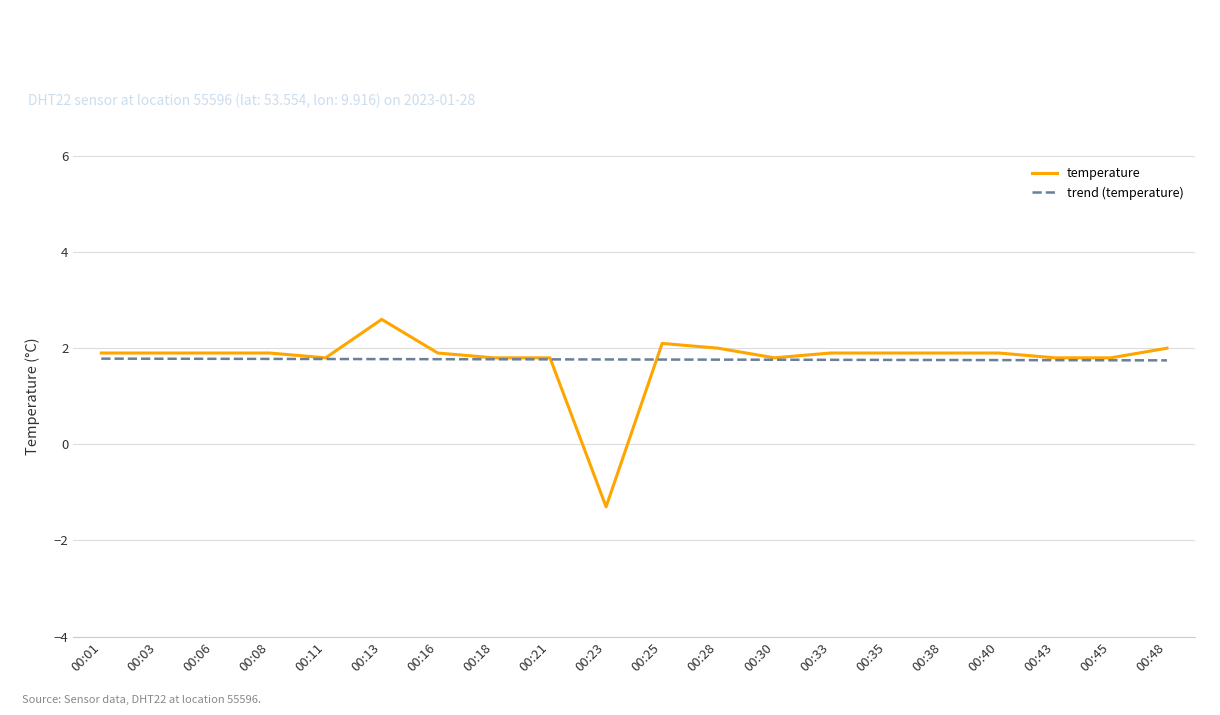

Which series has the largest range (max minus min)?

temperature